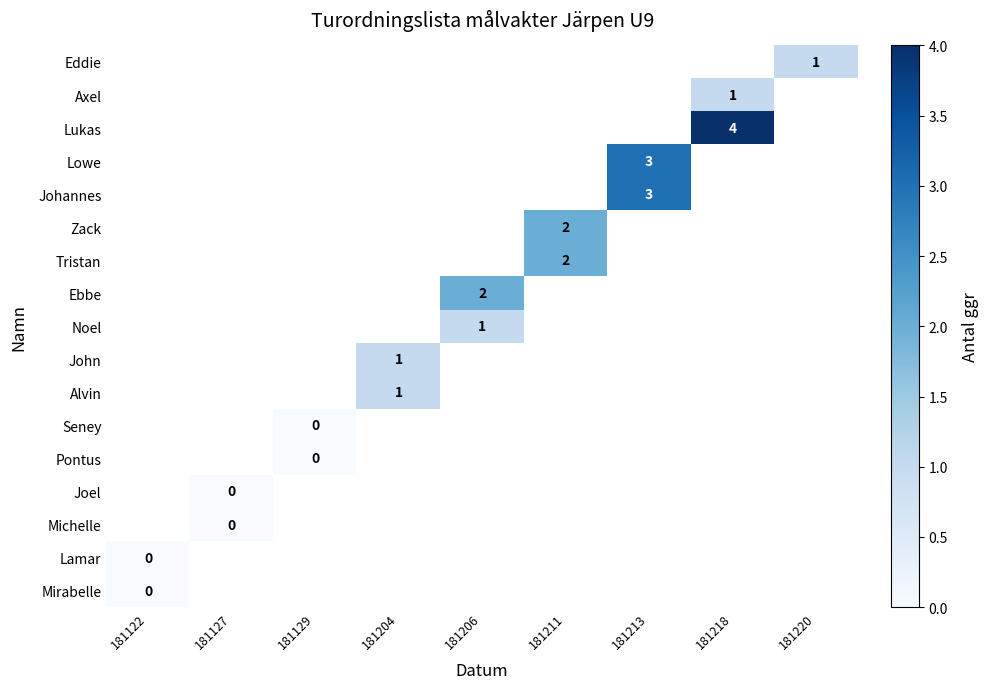

The value of Johannes at 181213 is 5. True or false?

False